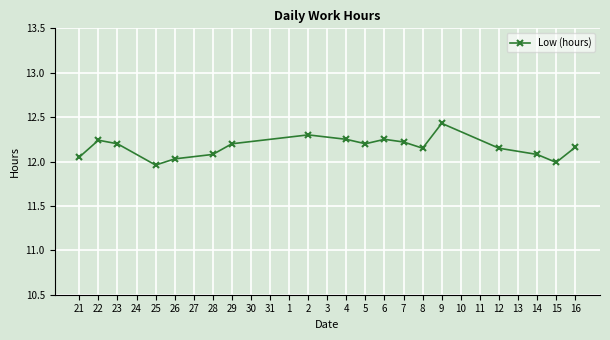

How many distinct data groups are displayed?

1